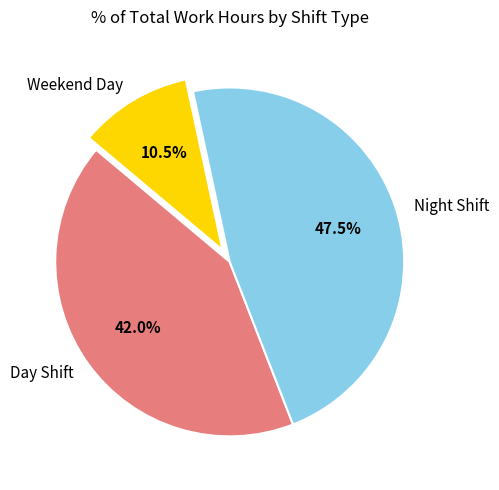

Rank the categories by value from lowest to highest.

Weekend Day, Day Shift, Night Shift